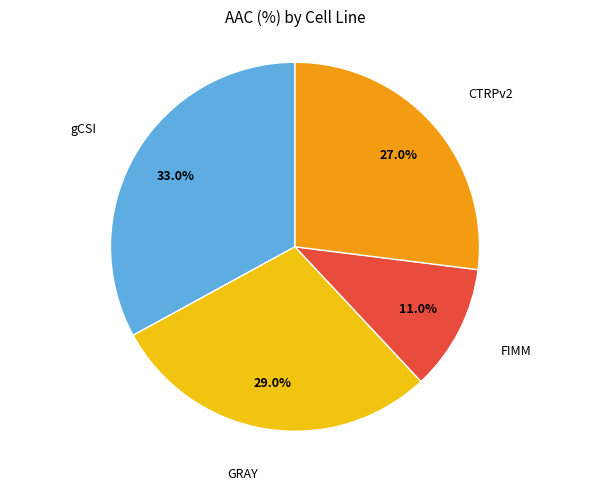

Is there any slice that represents more than half of the pie?

No